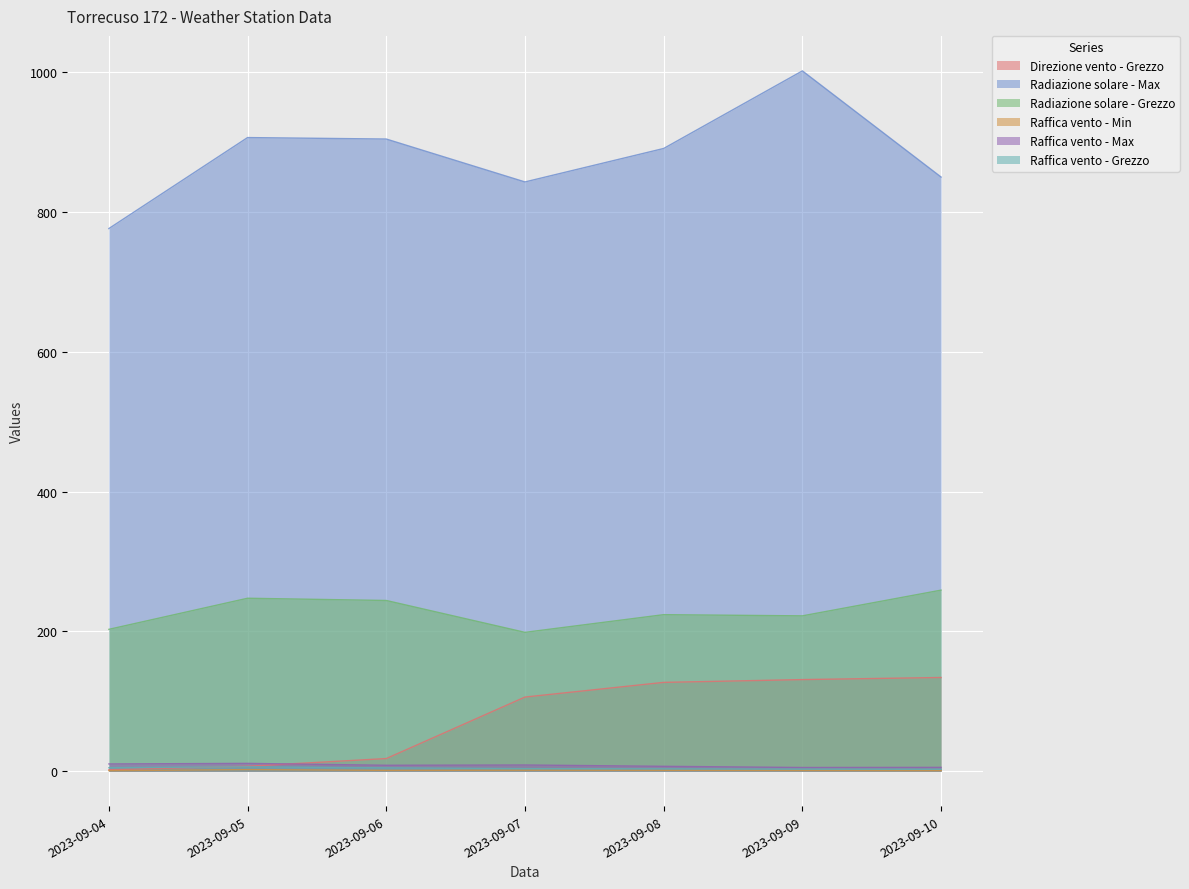

Reading left to right, what are all the values shown in this chart?

Direzione vento - Grezzo: 2023-09-04=2.0	2023-09-05=7.0	2023-09-06=18.0	2023-09-07=106.0	2023-09-08=127.0	2023-09-09=131.0	2023-09-10=134.0
Radiazione solare - Max: 2023-09-04=776.4	2023-09-05=906.6	2023-09-06=904.5	2023-09-07=843.1	2023-09-08=891.0	2023-09-09=1002.0	2023-09-10=850.1
Radiazione solare - Grezzo: 2023-09-04=202.9	2023-09-05=247.4	2023-09-06=244.2	2023-09-07=198.6	2023-09-08=223.9	2023-09-09=222.2	2023-09-10=259.0
Raffica vento - Min: 2023-09-04=0.7	2023-09-05=2.2	2023-09-06=1.1	2023-09-07=1.3	2023-09-08=1.2	2023-09-09=1.0	2023-09-10=0.8
Raffica vento - Max: 2023-09-04=10.3	2023-09-05=11.1	2023-09-06=8.4	2023-09-07=8.8	2023-09-08=6.9	2023-09-09=5.2	2023-09-10=5.4
Raffica vento - Grezzo: 2023-09-04=4.9	2023-09-05=6.2	2023-09-06=4.7	2023-09-07=3.6	2023-09-08=3.3	2023-09-09=2.9	2023-09-10=2.7